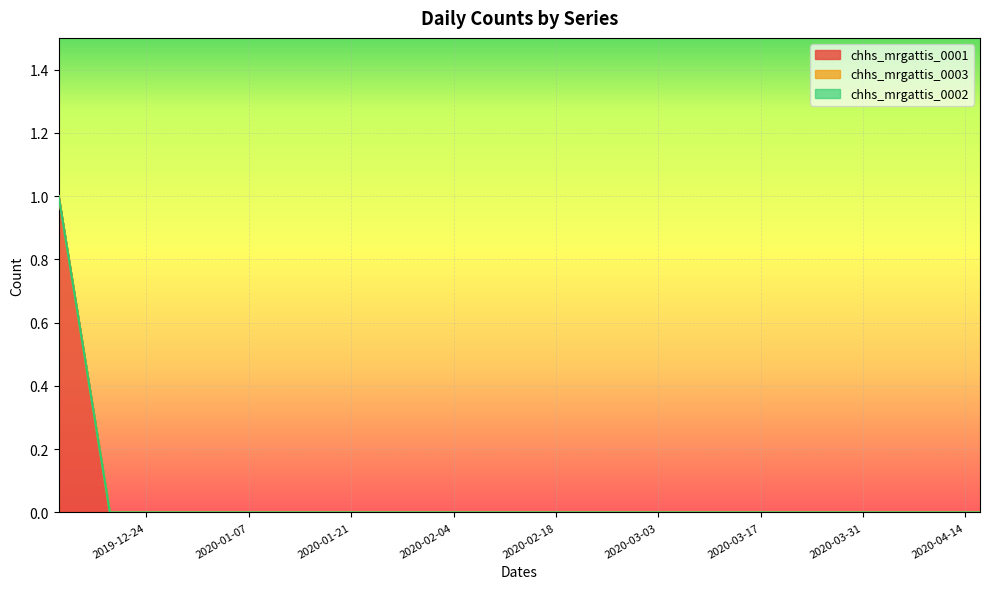

List the series in order of their peak value, lowest first.

chhs_mrgattis_0003, chhs_mrgattis_0002, chhs_mrgattis_0001